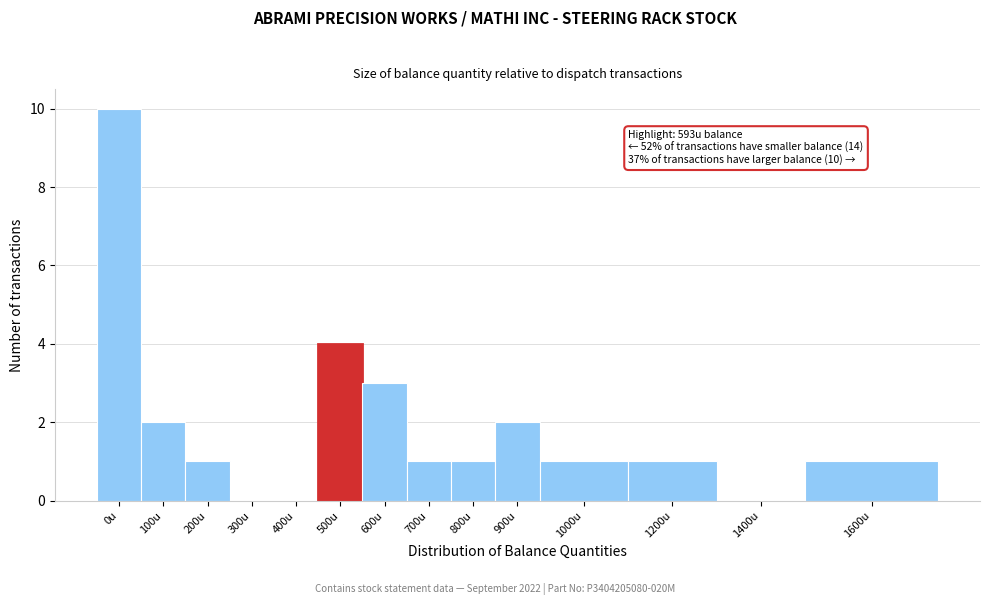

Reading left to right, extract all data points from this chart.

0u=10	100u=2	200u=1	300u=0	400u=0	500u=4	600u=3	700u=1	800u=1	900u=2	1000u=1	1200u=1	1400u=0	1600u=1